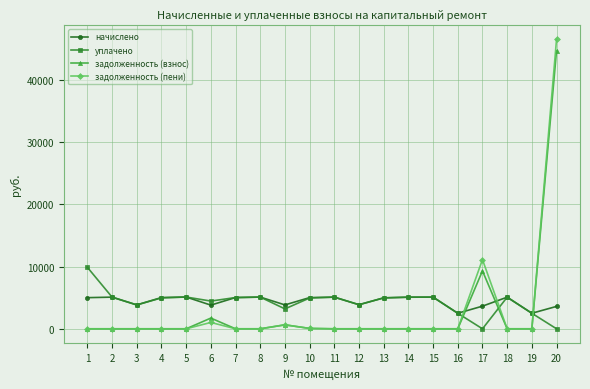

Is the value of начислено at 19 greater than the value of уплачено at 5?

No